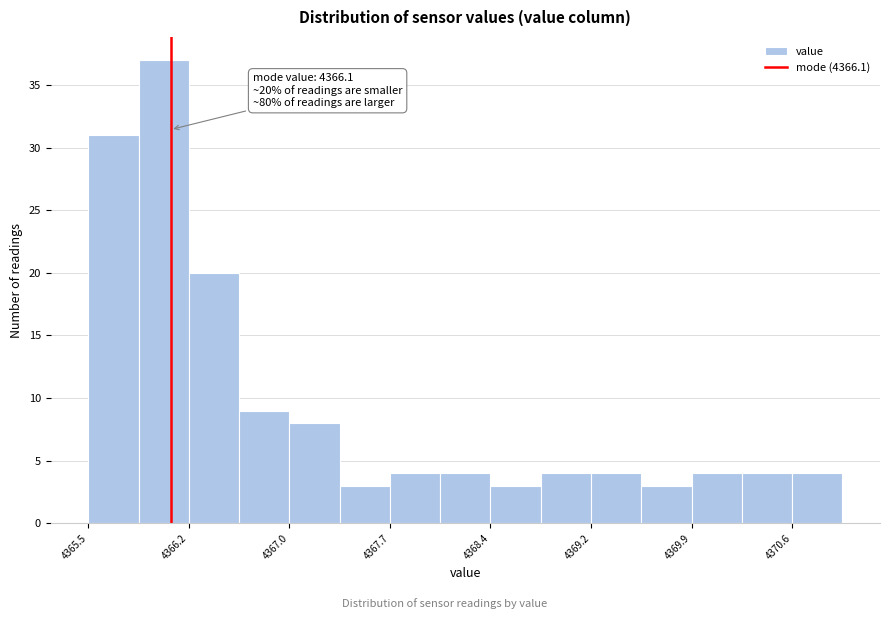

Around what value on the x-axis is the tallest bar? Give the approximate position of its centre, as read against the axis.

4366.1